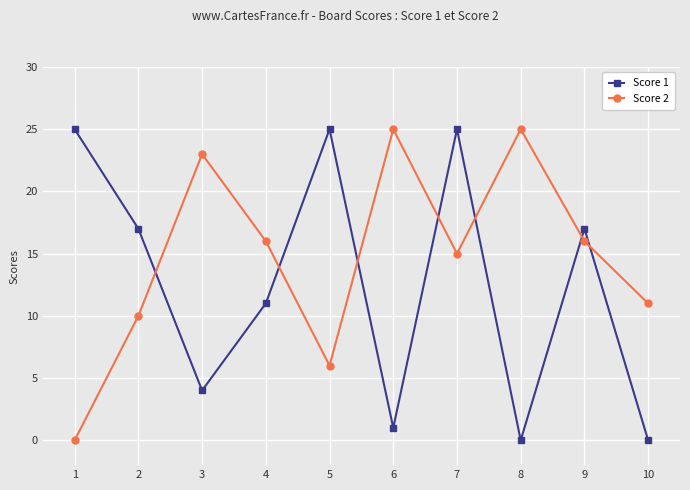

Where does the Score 2 series first go above 16?

3